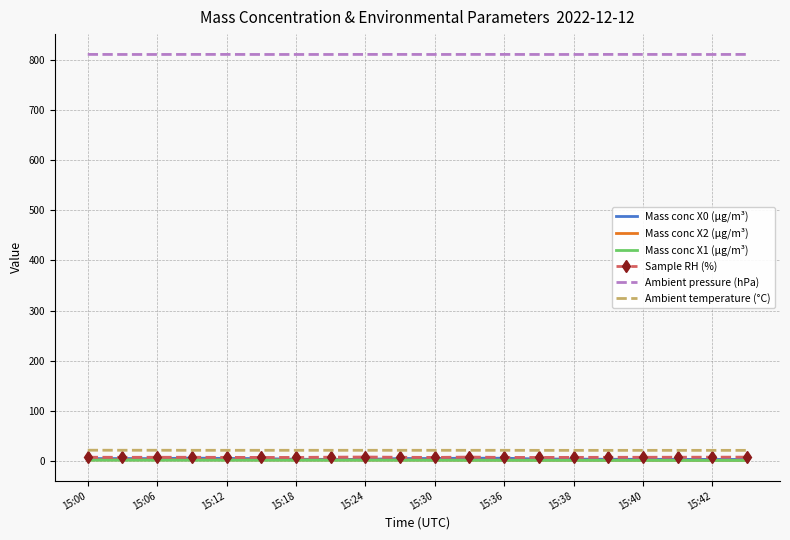

True or false: Mass conc X1 (μg/m³) and Mass conc X0 (μg/m³) intersect in this chart.

False